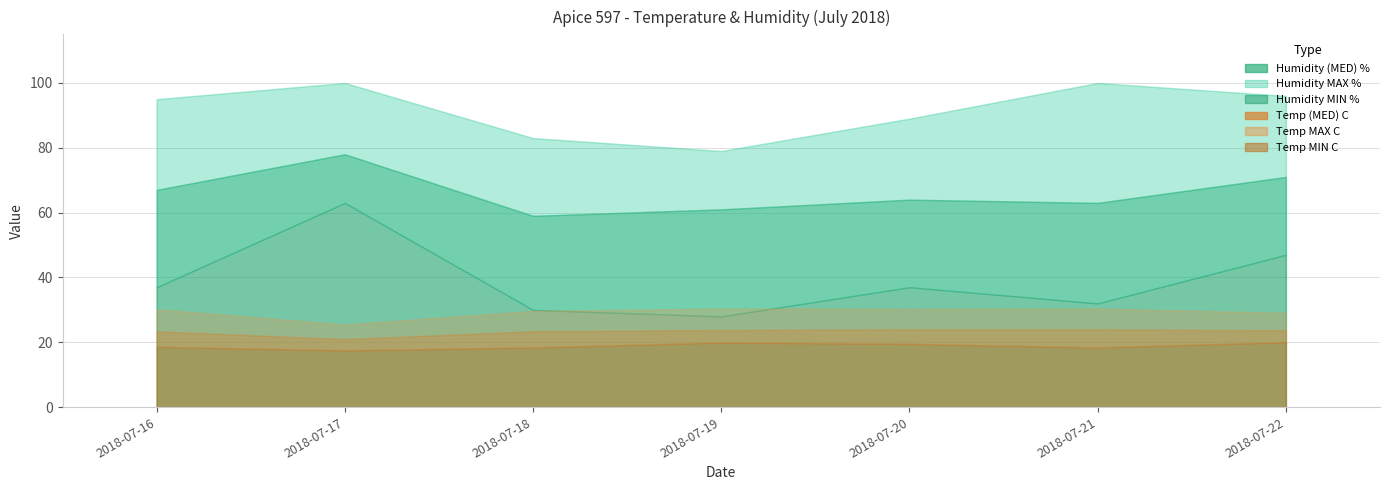

What are all the series names shown in the legend?

Humidity (MED) %, Humidity MAX %, Humidity MIN %, Temp (MED) C, Temp MAX C, Temp MIN C